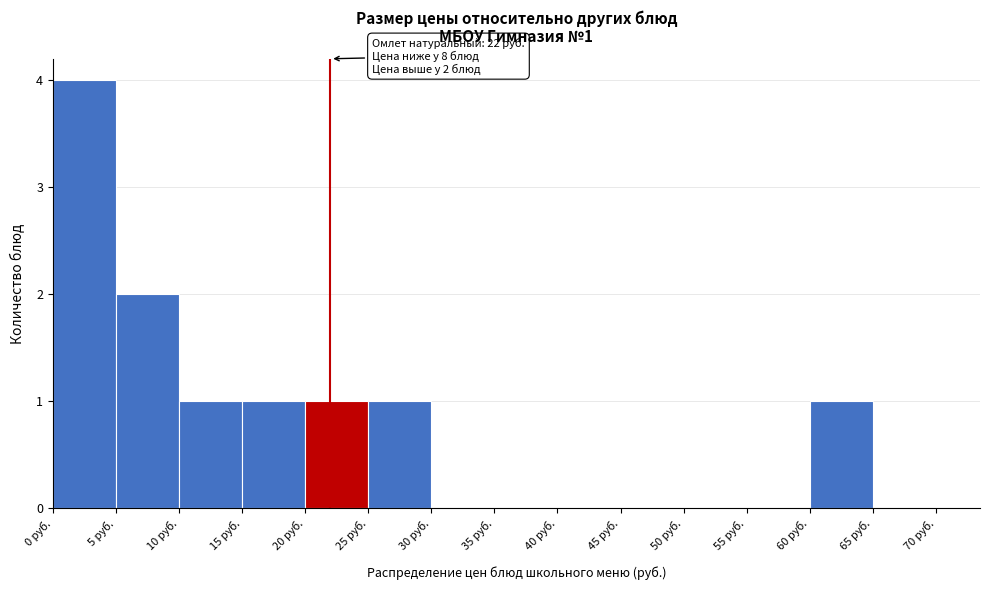

Which range on the x-axis has the tallest bar?

0 to 5